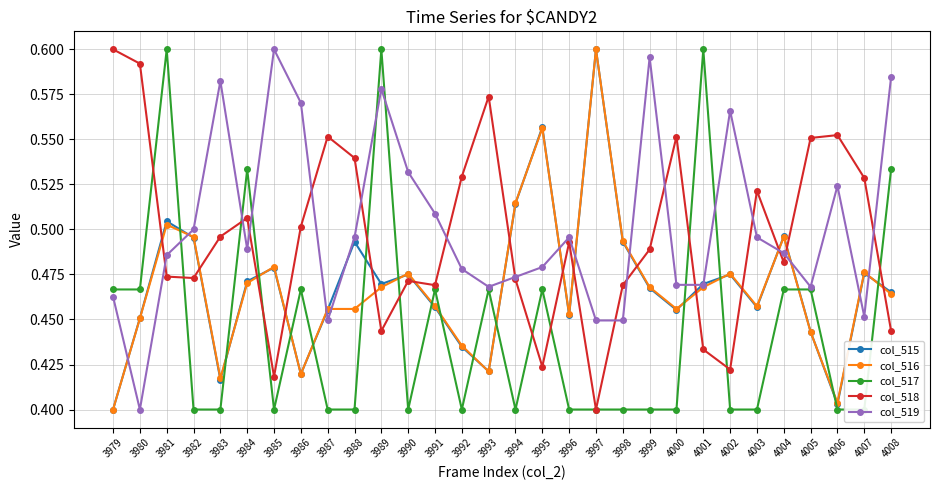

What are all the series names shown in the legend?

col_515, col_516, col_517, col_518, col_519